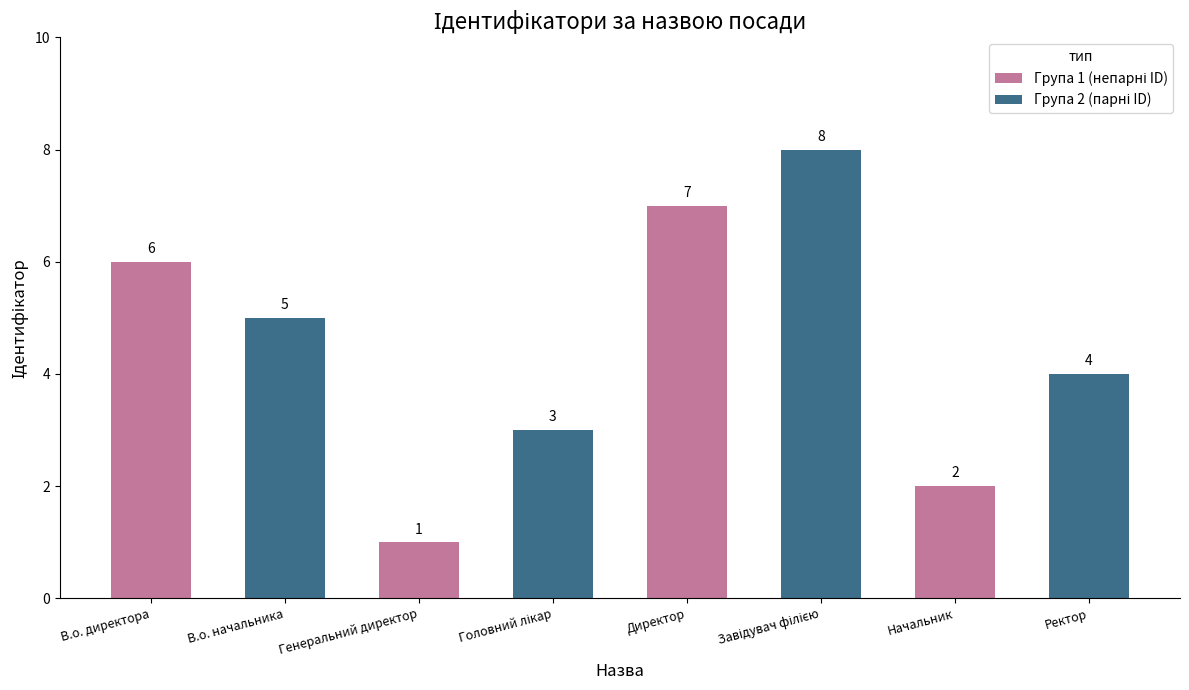

True or false: Група 1 (непарні ID) has a value of 3 at Начальник.

False